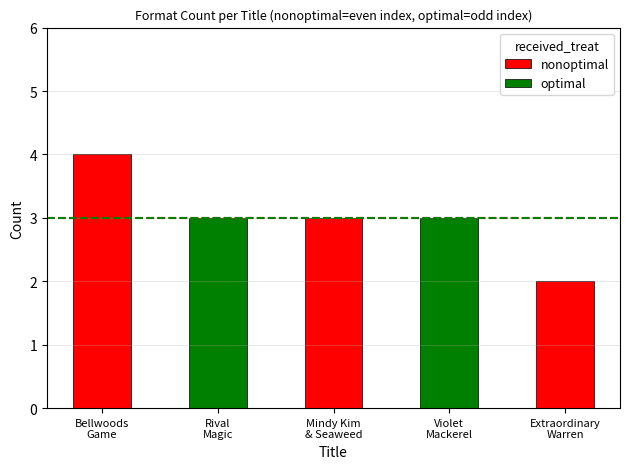

Approximately how many times larger is the value at Violet Mackerel's Possible Friend compared to Rival Magic?

1.0